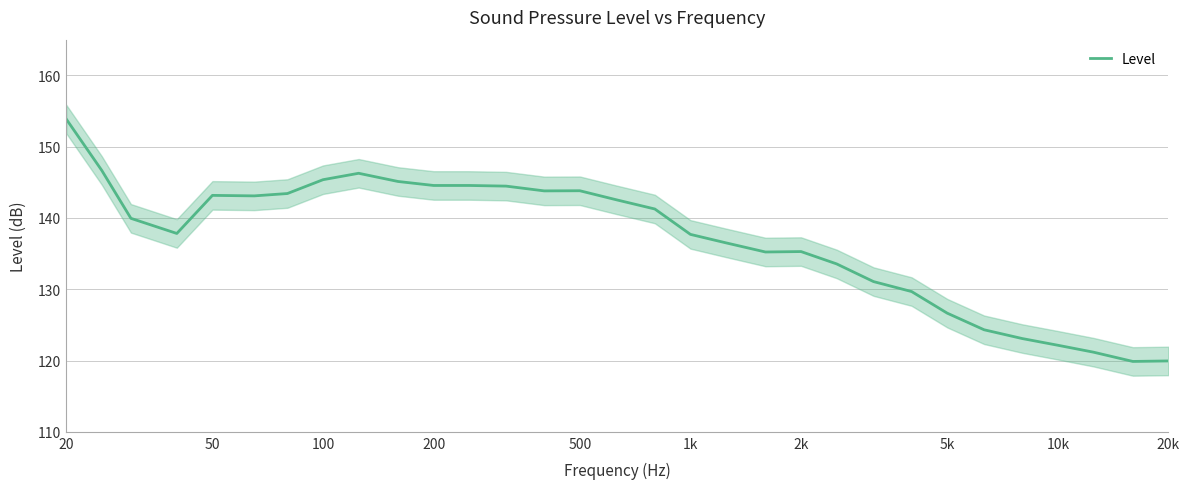

True or false: the data shows 179.4 at 21.

False